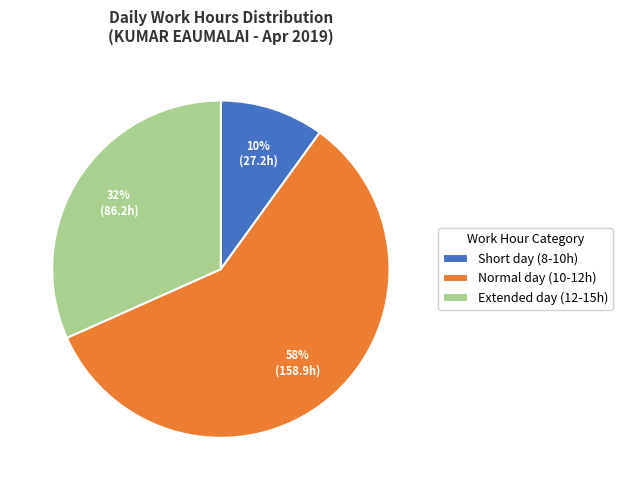

To the nearest percent, what portion does Extended day (12-15h) represent?

32%